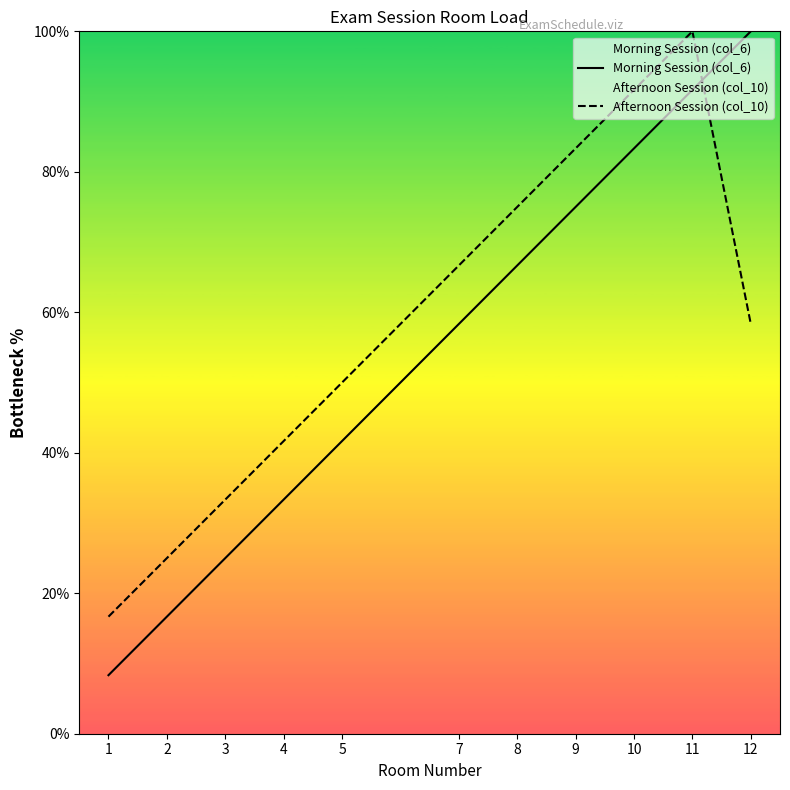

At how many categories does at least one series exceed 22?

10